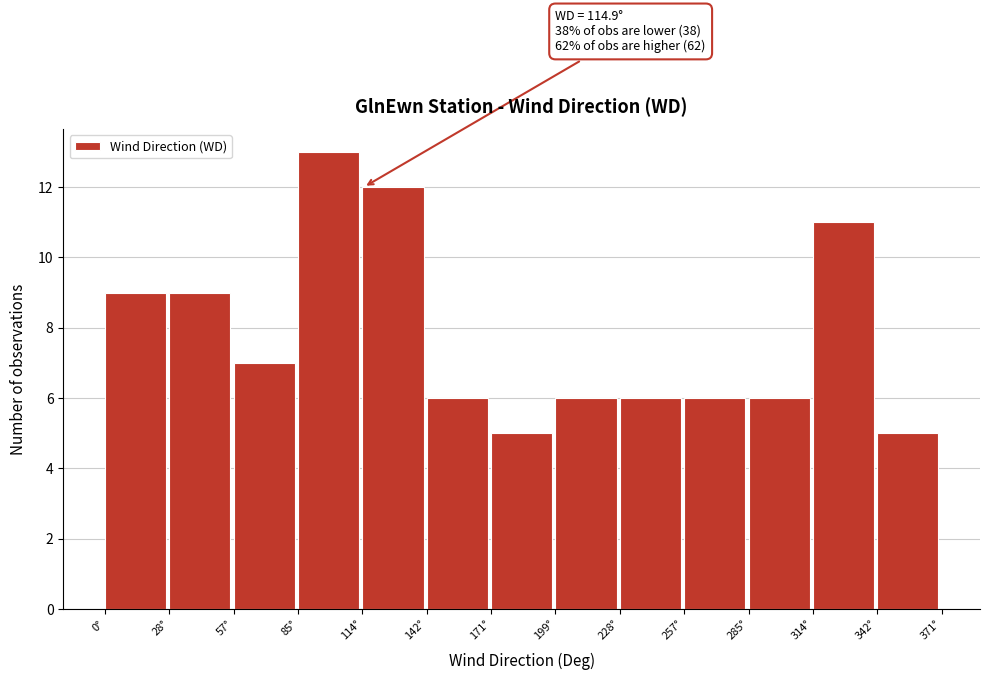

Which range on the x-axis has the tallest bar?

85 to 115